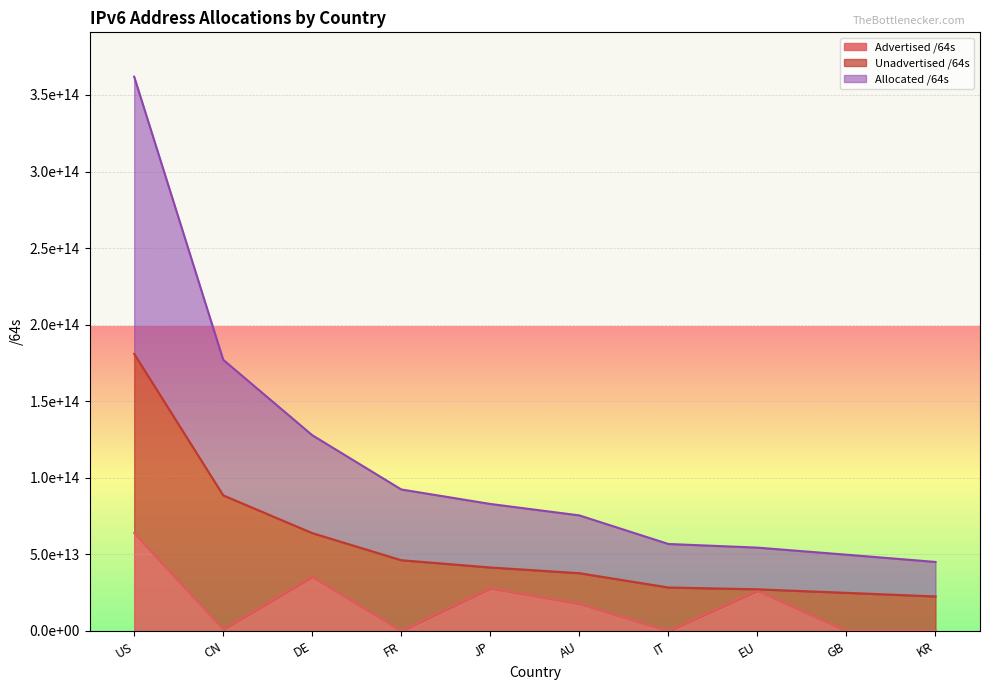

True or false: Advertised /64s has a value of 21474902016 at IT.

True